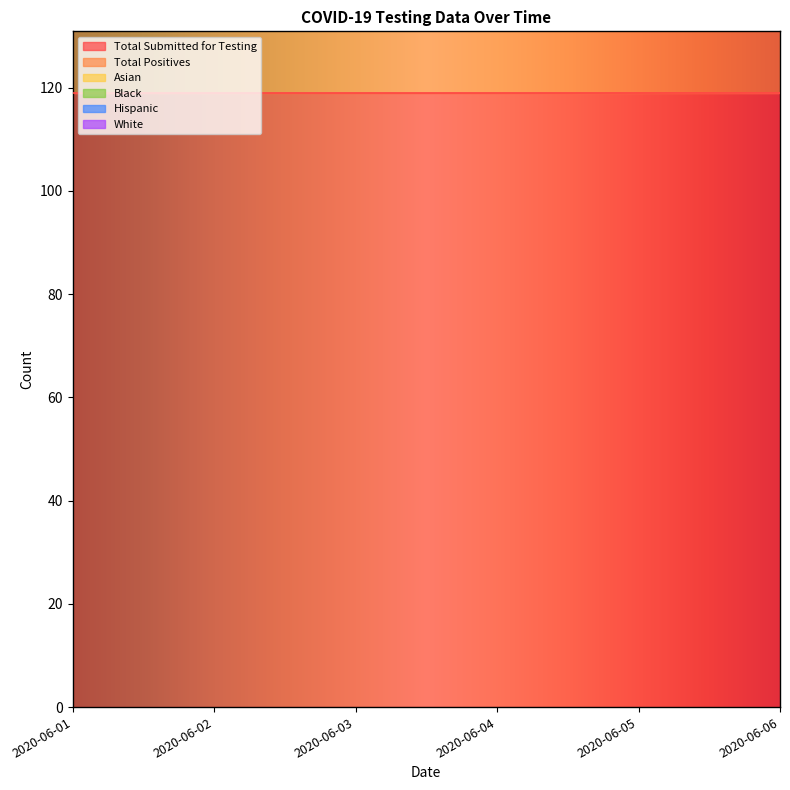

What is the total value across all series at 2020-06-05?

181